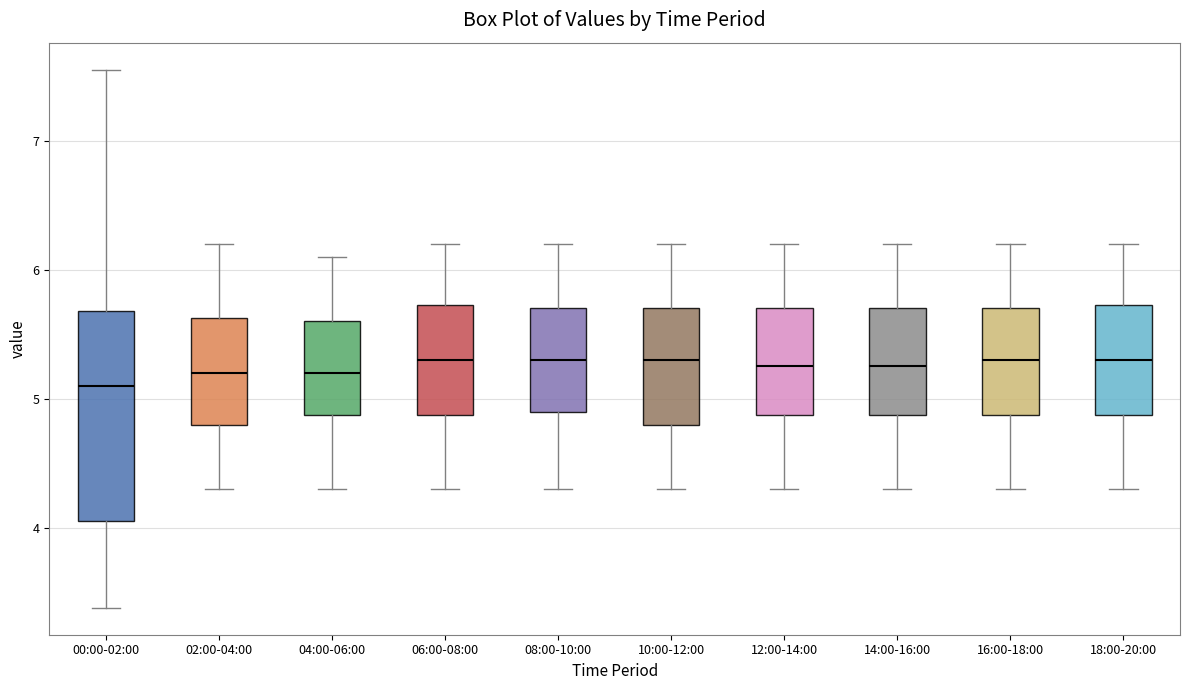

Reading left to right, read every box against the y-axis: the position of its median line, the range the box covers, and the ends of its whiskers. The values are not printed on the chart, so give them approximately, as read against the axis.

00:00-02:00: median 5.1, box 4.1 to 5.7, whiskers 3.4 to 7.6
02:00-04:00: median 5.2, box 4.8 to 5.6, whiskers 4.3 to 6.2
04:00-06:00: median 5.2, box 4.9 to 5.6, whiskers 4.3 to 6.1
06:00-08:00: median 5.3, box 4.9 to 5.7, whiskers 4.3 to 6.2
08:00-10:00: median 5.3, box 4.9 to 5.7, whiskers 4.3 to 6.2
10:00-12:00: median 5.3, box 4.8 to 5.7, whiskers 4.3 to 6.2
12:00-14:00: median 5.3, box 4.9 to 5.7, whiskers 4.3 to 6.2
14:00-16:00: median 5.3, box 4.9 to 5.7, whiskers 4.3 to 6.2
16:00-18:00: median 5.3, box 4.9 to 5.7, whiskers 4.3 to 6.2
18:00-20:00: median 5.3, box 4.9 to 5.7, whiskers 4.3 to 6.2